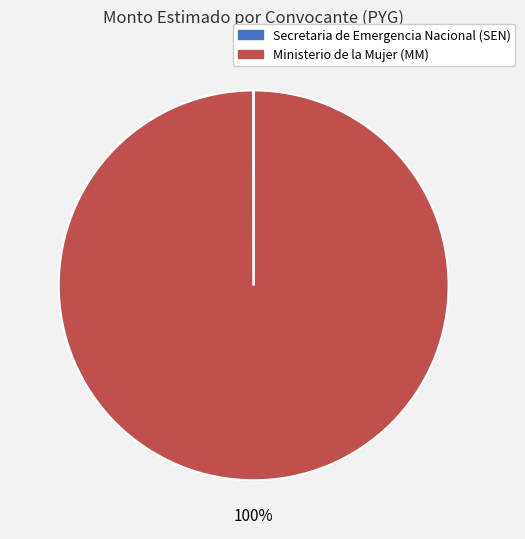

To the nearest percent, what percentage of the pie is Ministerio de la Mujer (MM)?

100%